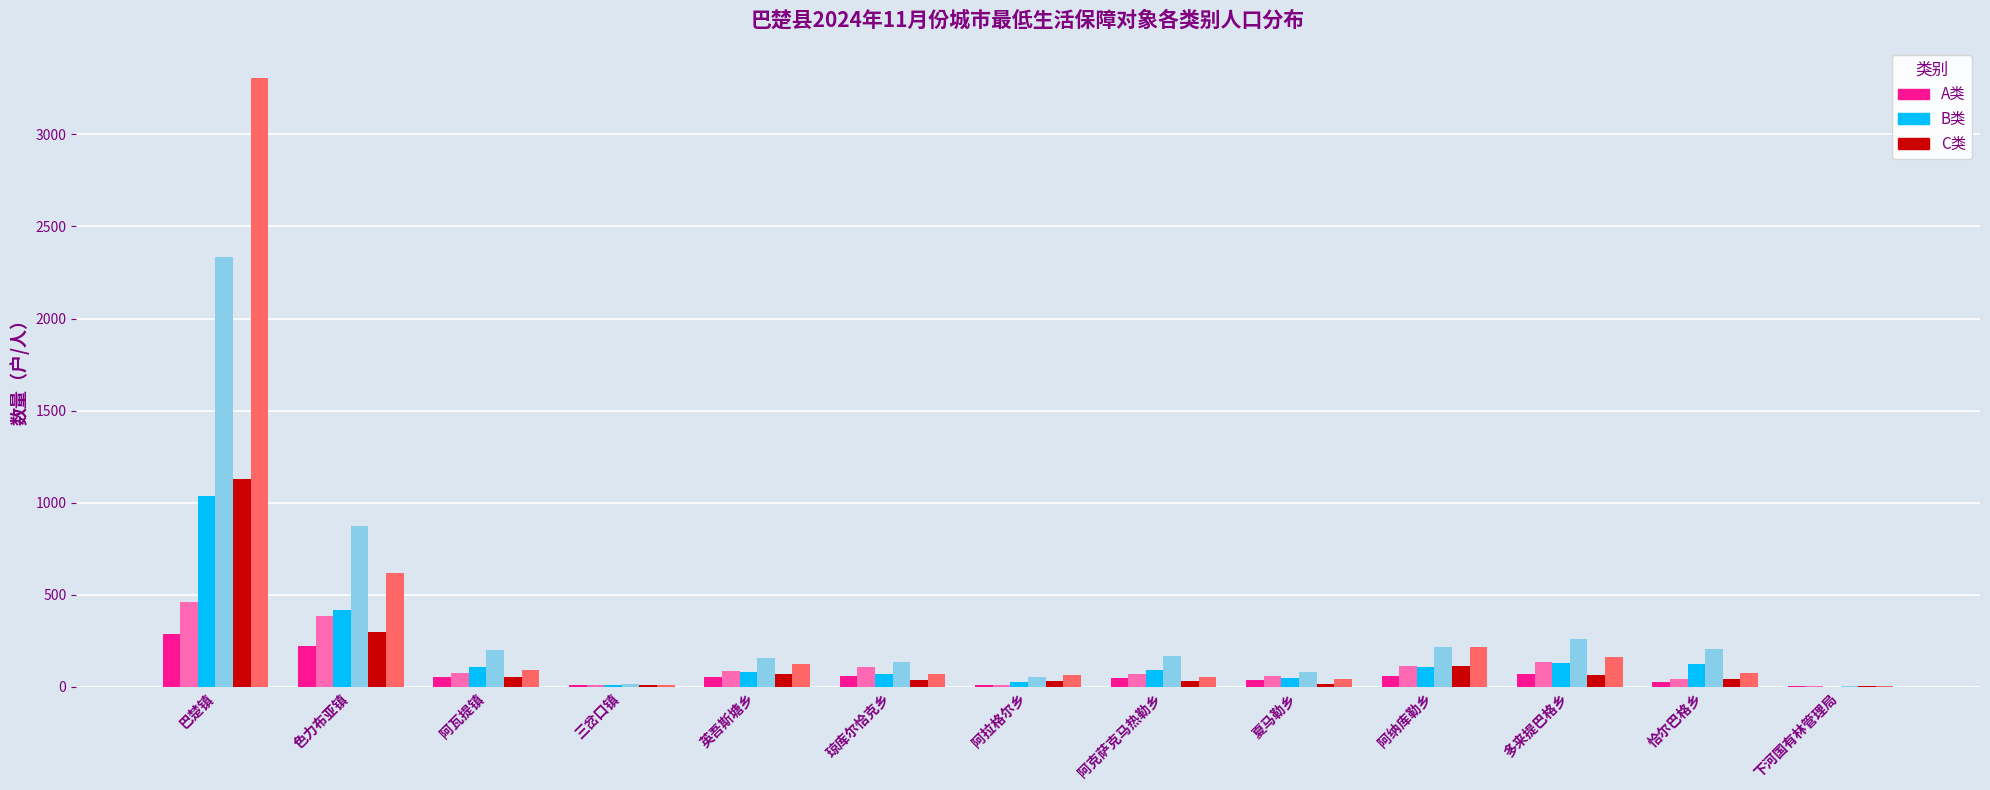

What is the total value across all series at 色力布亚镇?

2816